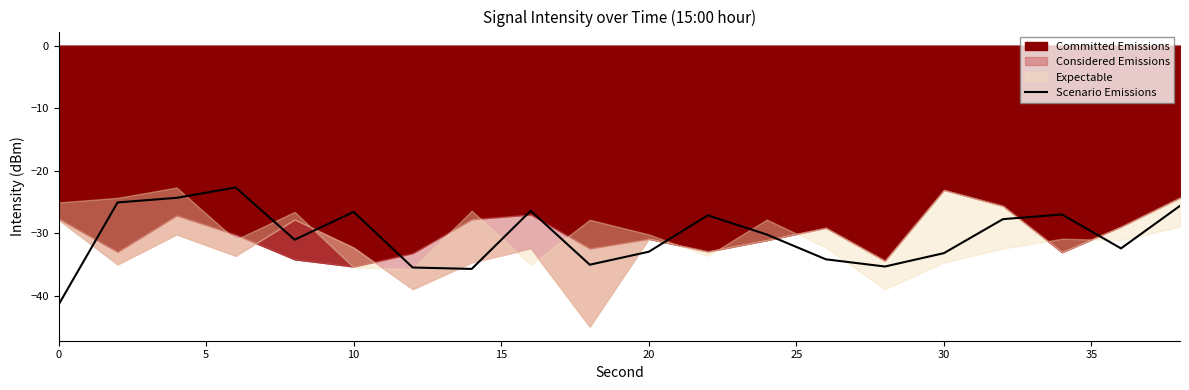

How many values exceed -30?

9